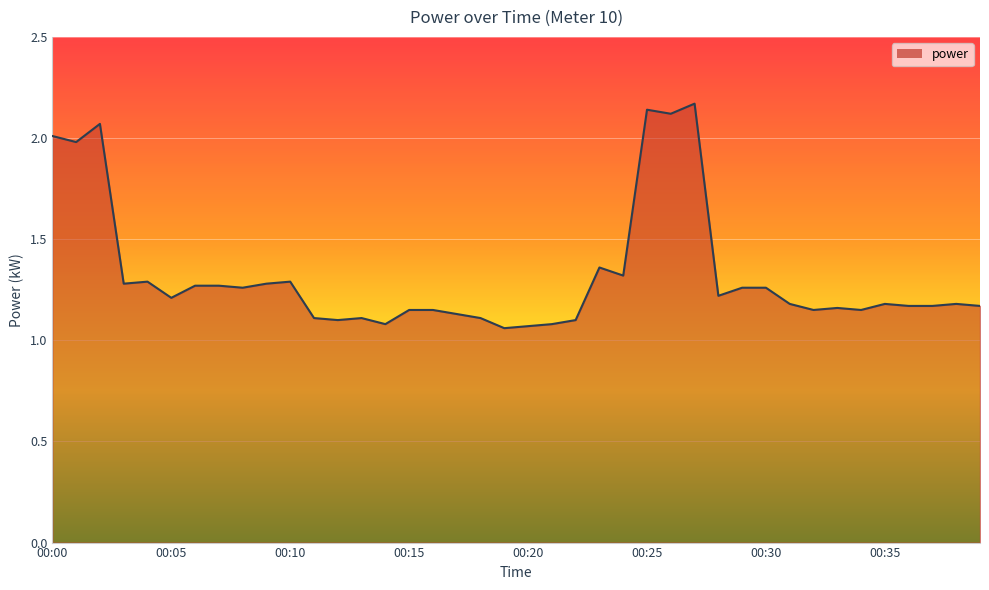

Is this an area chart (filled region under the line)?

Yes